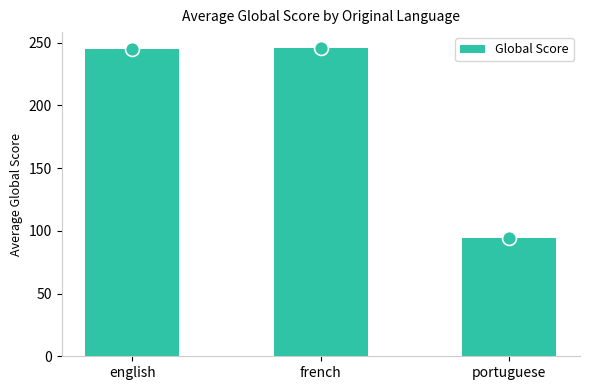

What is the maximum value shown in the chart?

246